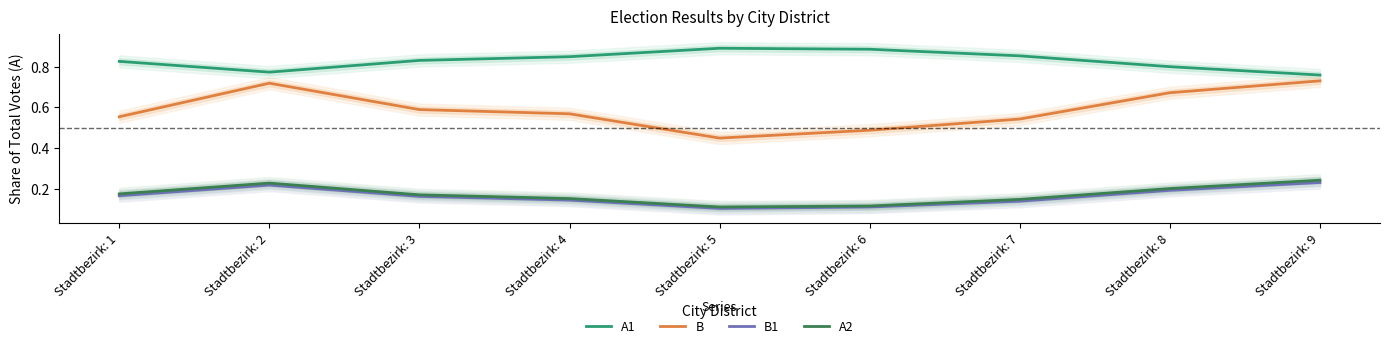

True or false: A1 and B intersect in this chart.

False